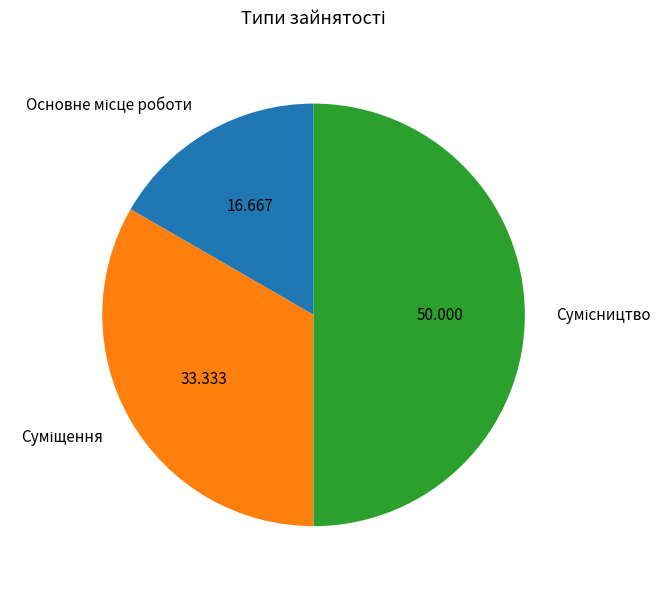

How many segments does this pie chart have?

3